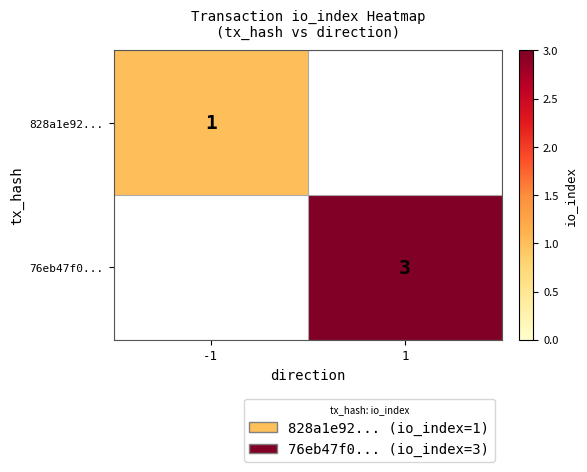

At how many categories does at least one series exceed 2?

1